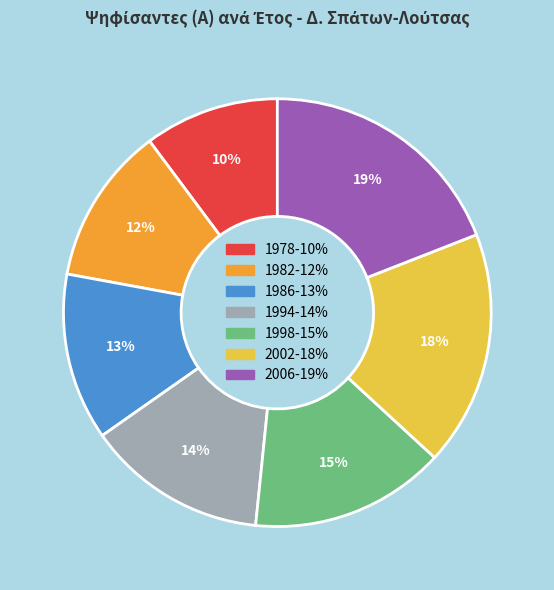

To the nearest percent, what is the difference between the 2006 and 1982 slice percentages?

7%